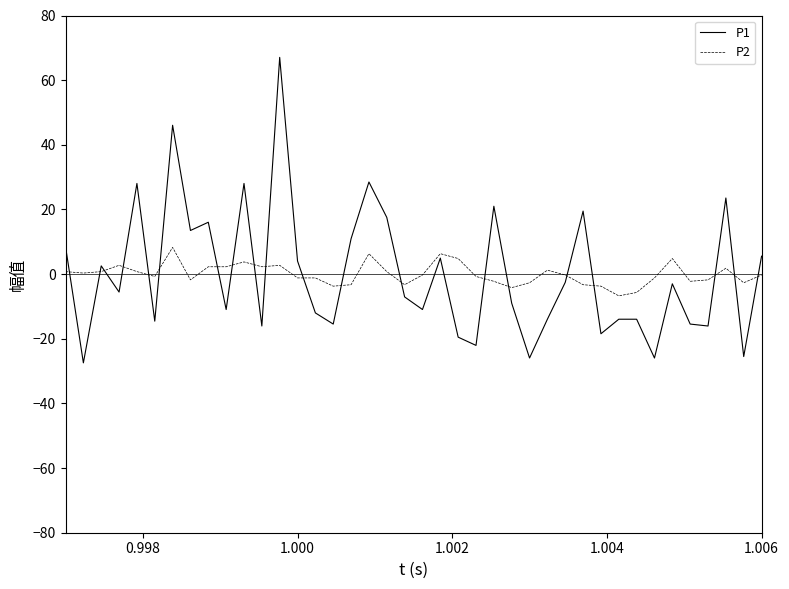

List the series in order of their peak value, lowest first.

P2, P1